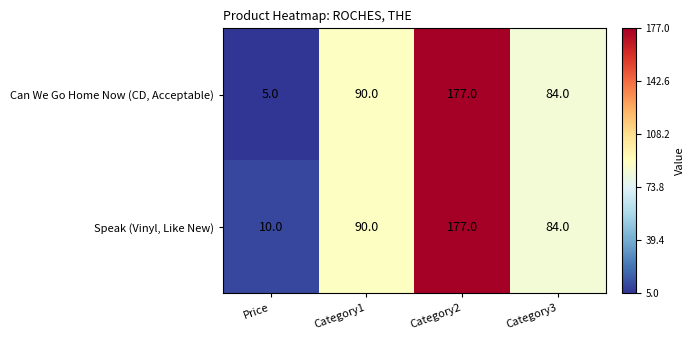

True or false: Can We Go Home Now (CD, Acceptable) has a value of 84 at Category3.

True